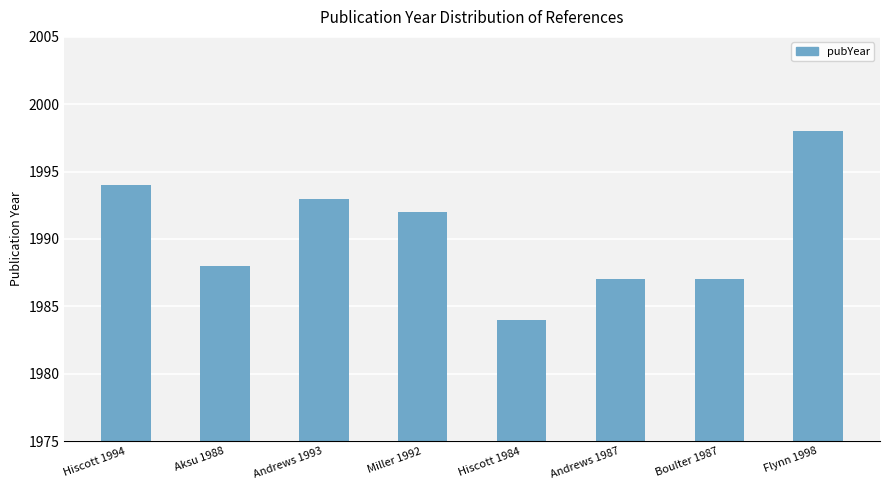

Does the chart contain any negative values?

No